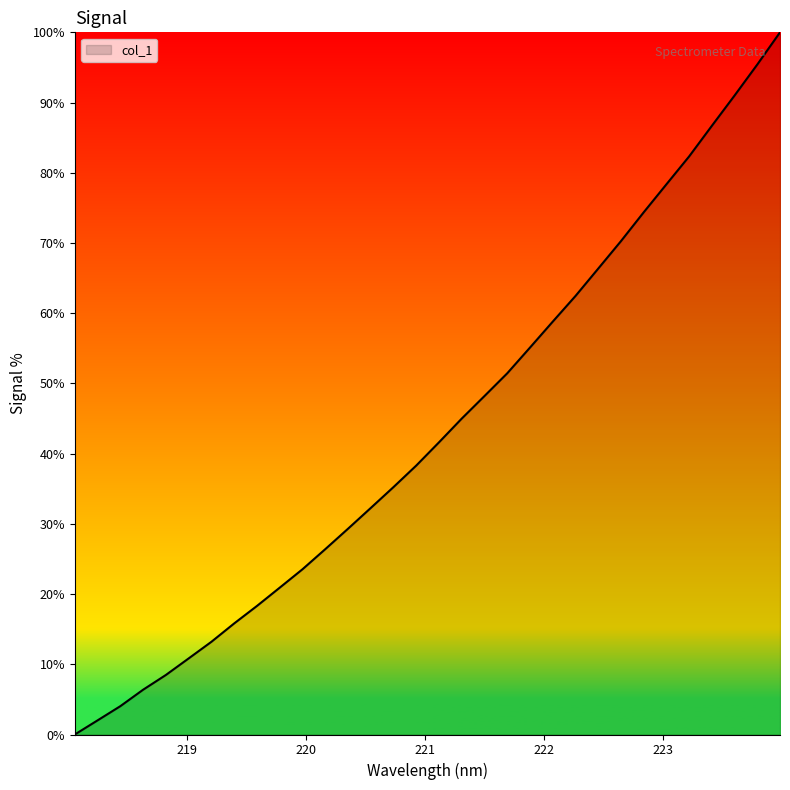

How many lines are shown in the chart?

1